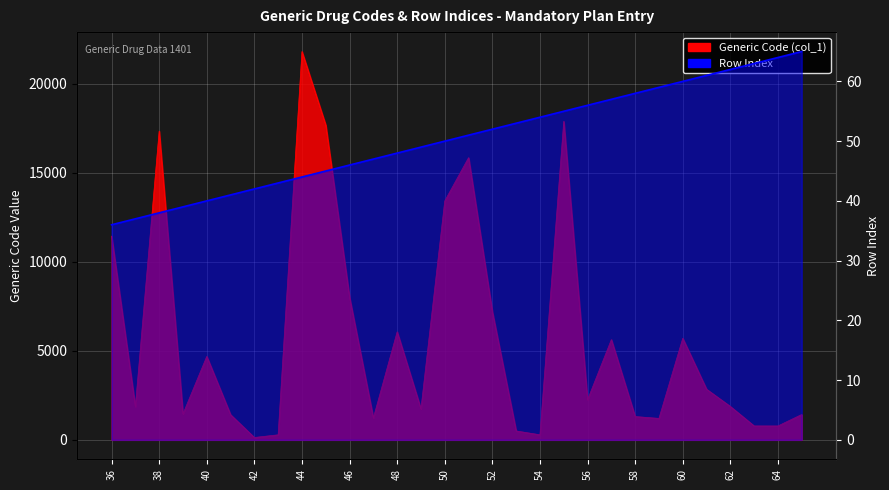

True or false: Row Index has more than 1 points higher than both neighbors.

False